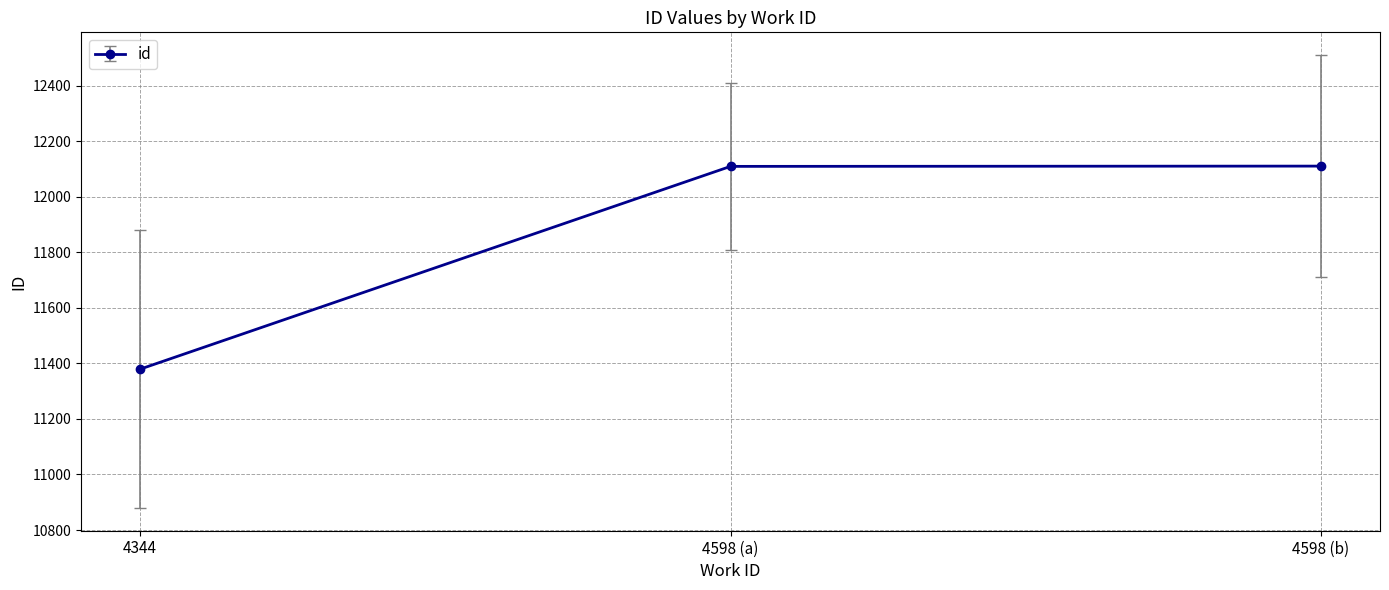

What is the greatest value displayed?

12110